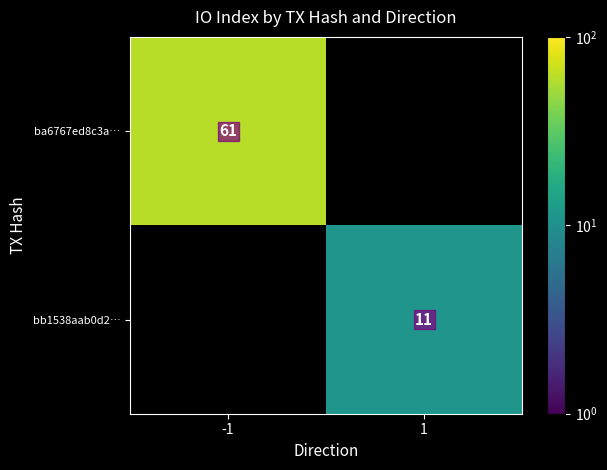

Is the value of ba6767ed8c3a… at -1 greater than the value of bb1538aab0d2… at 1?

Yes